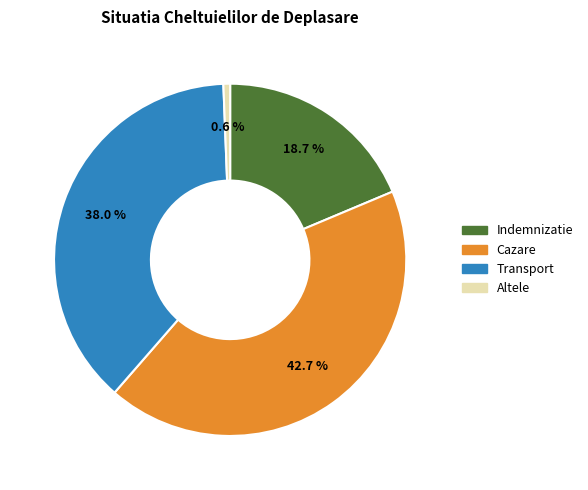

Is there a majority slice in this chart?

No